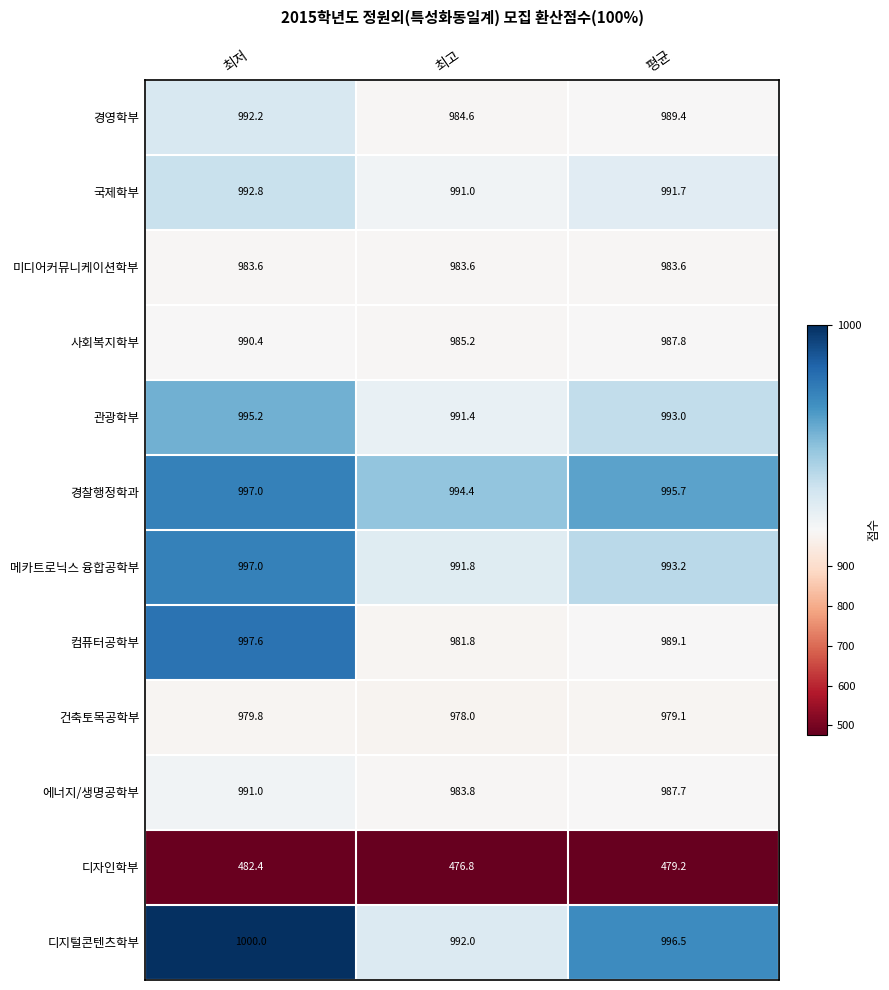

Is it true that 컴퓨터공학부 equals 1478.7 at 최저?

False